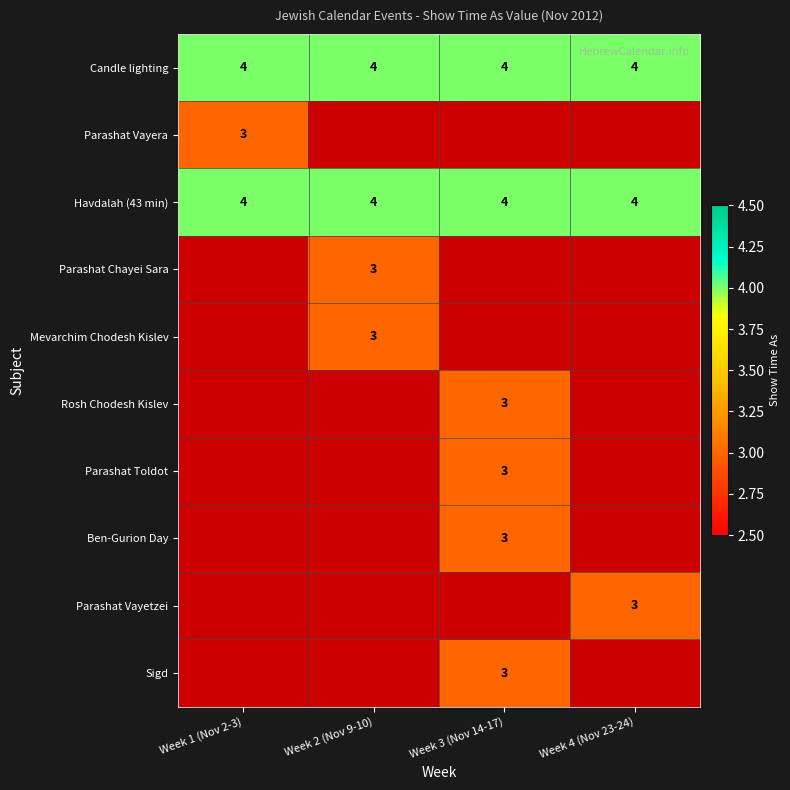

Is it true that Havdalah (43 min) equals 4 at Week 1 (Nov 2-3)?

True